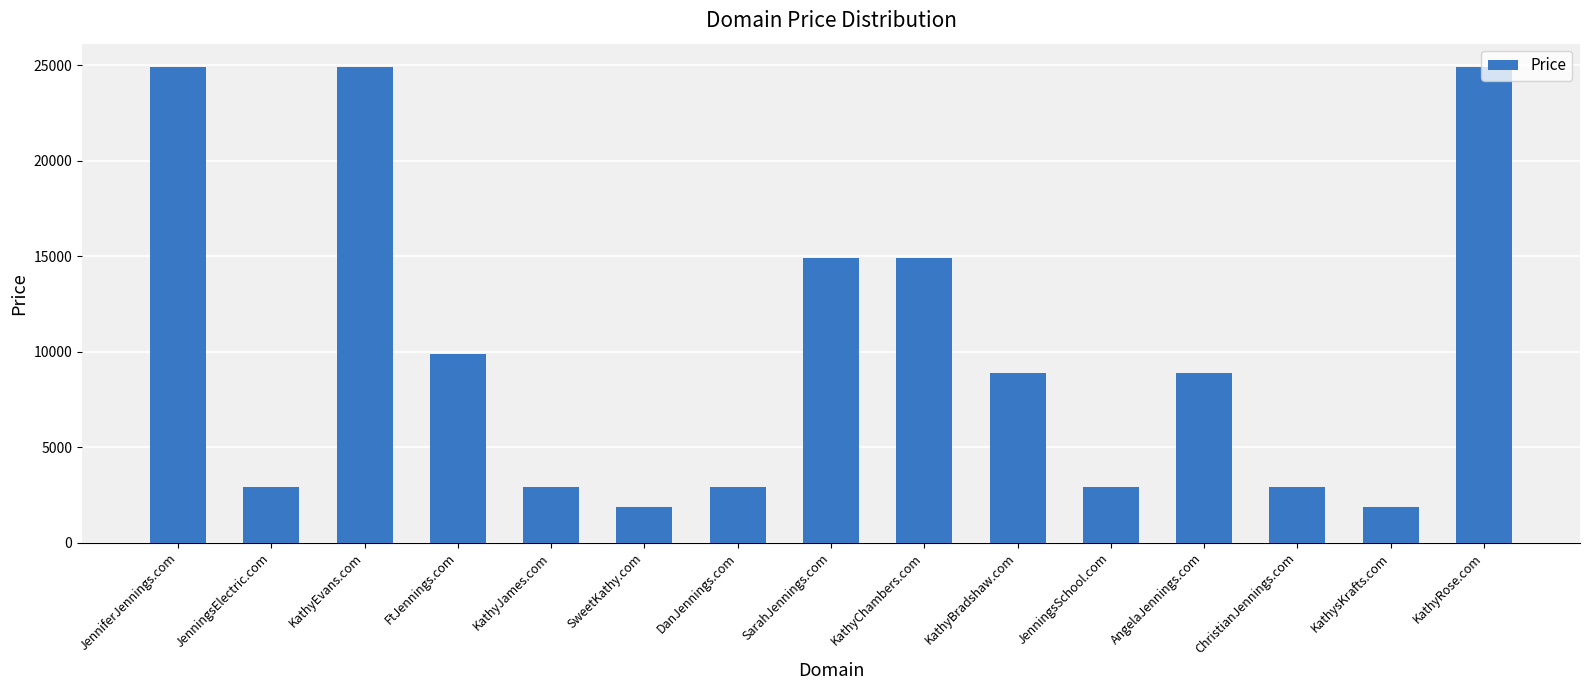

What is the difference between the second highest and minimum values?

23000